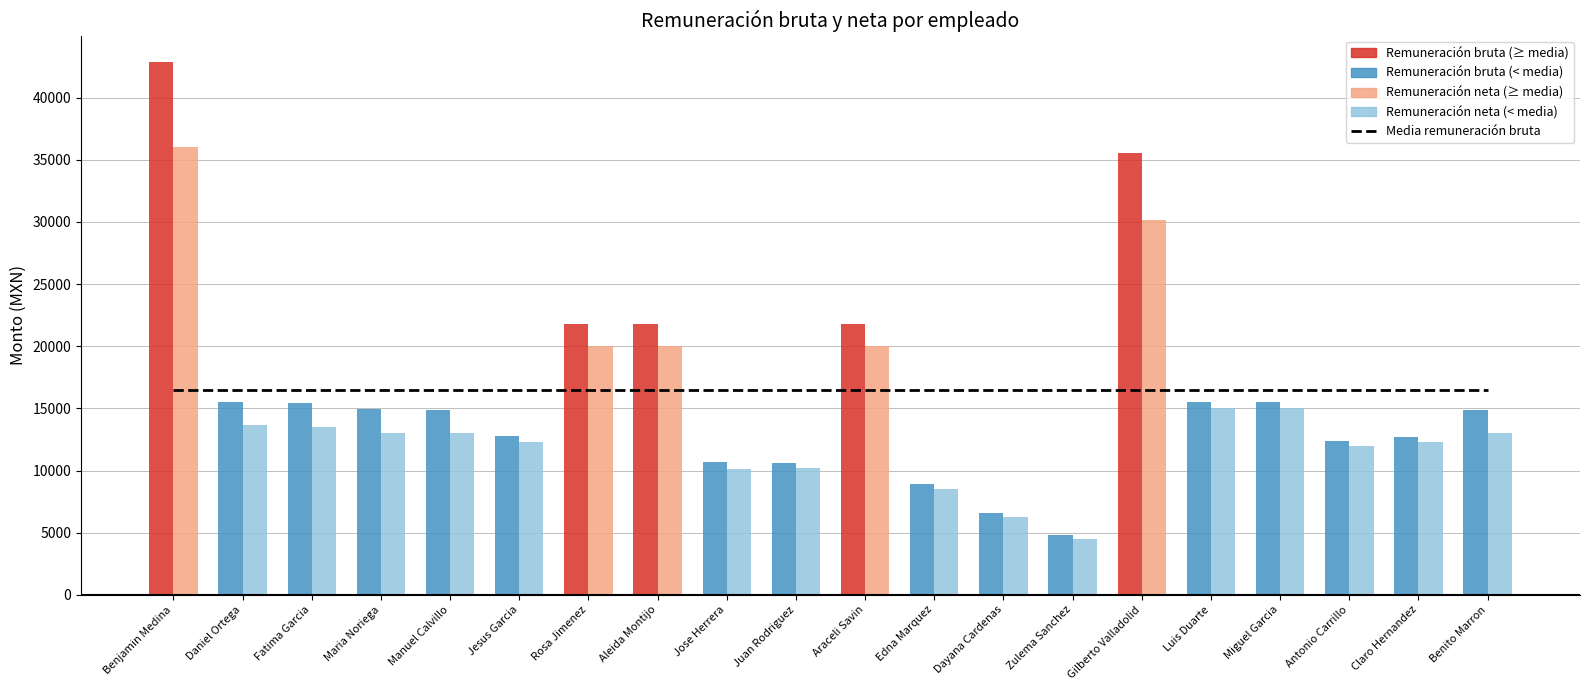

The Remuneración bruta series shows 28985.8 at Benjamin Medina. True or false?

False